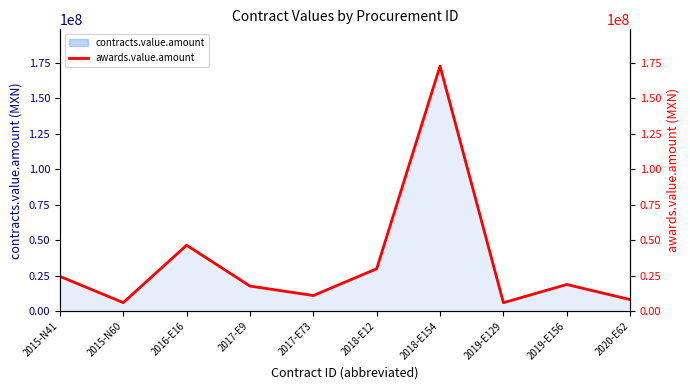

What is the average value?

34096123.8